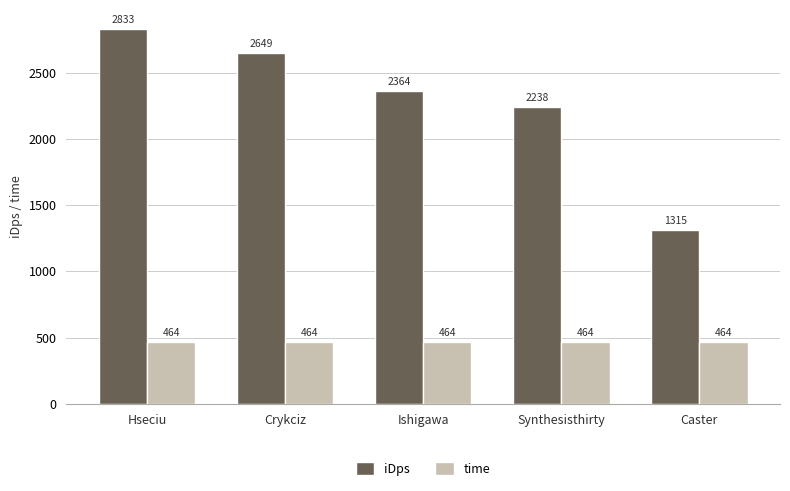

How many values in the iDps series exceed 2363?

3